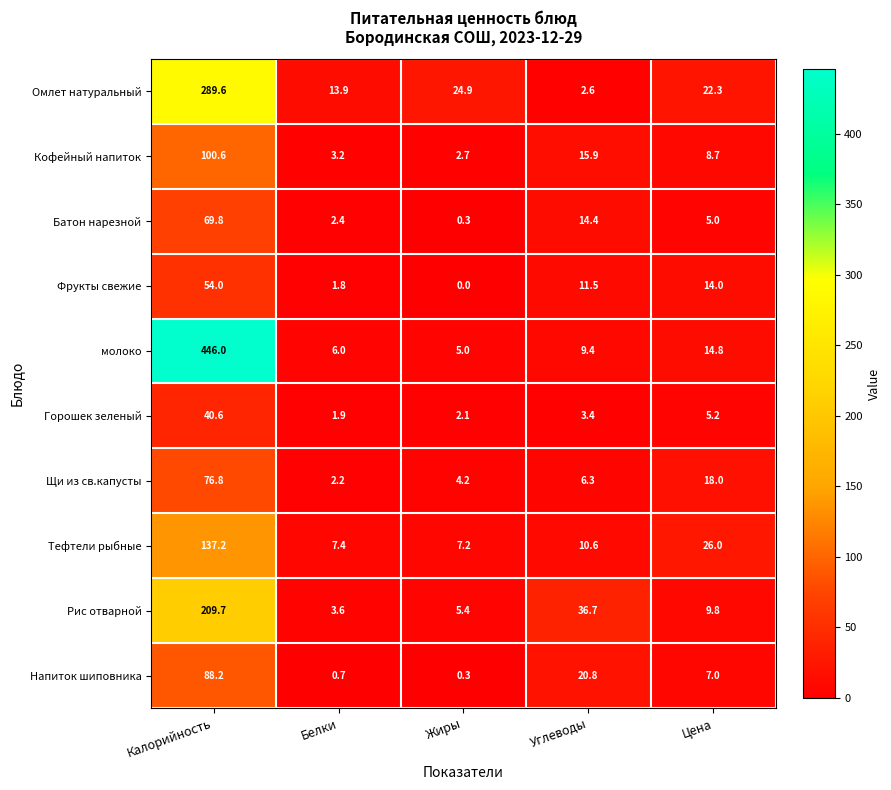

Which category has the lowest value across all series?

Жиры